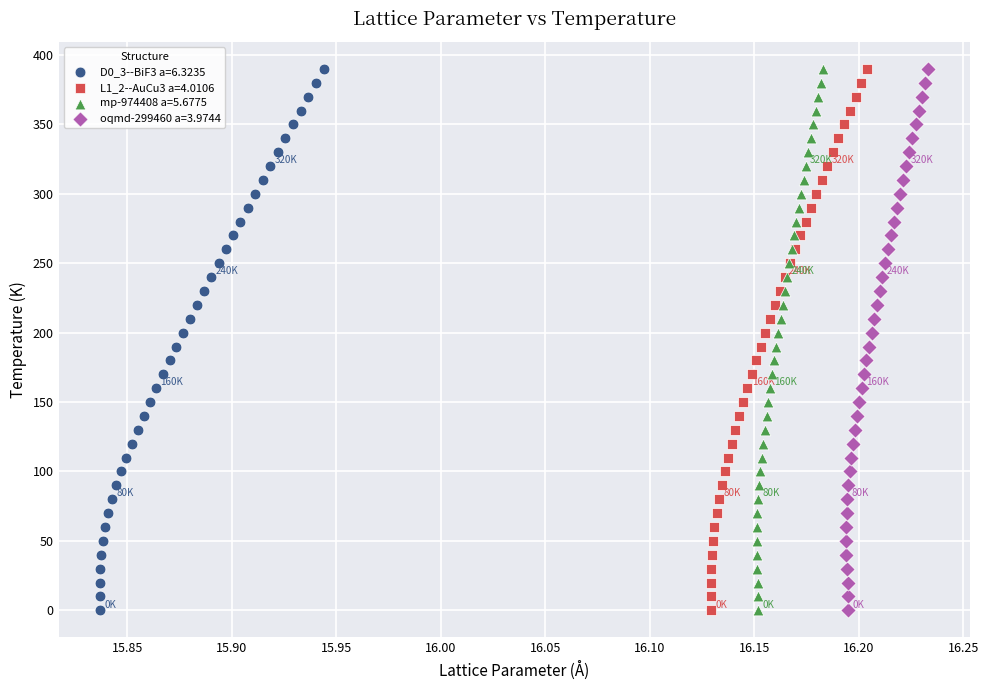

What are all the series names shown in the legend?

D0_3--BiF3 a=6.3235, L1_2--AuCu3 a=4.0106, mp-974408 a=5.6775, oqmd-299460 a=3.9744